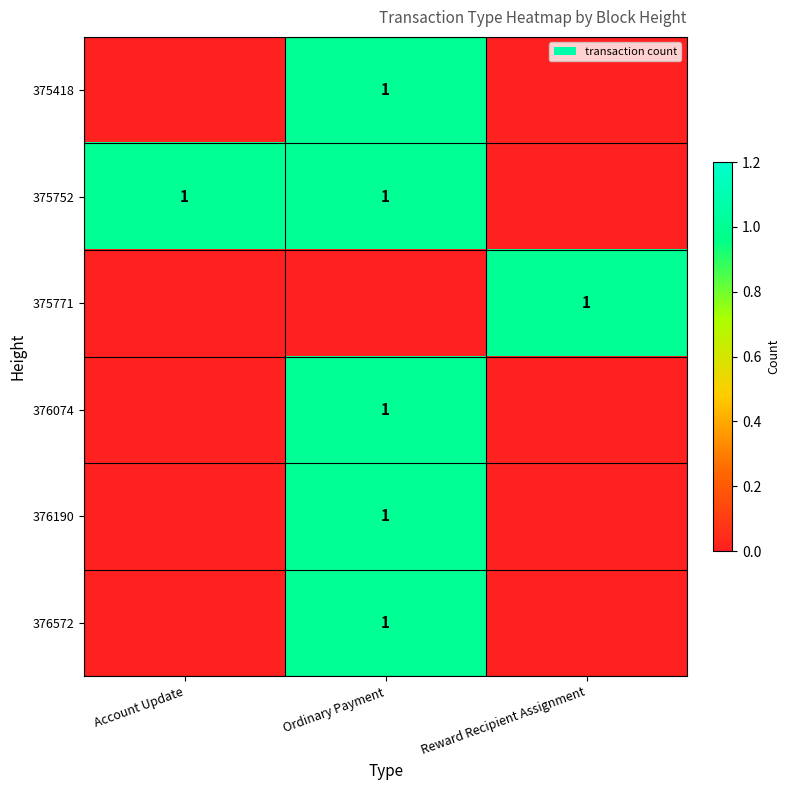

At which category does the chart reach its peak across all series?

Ordinary Payment